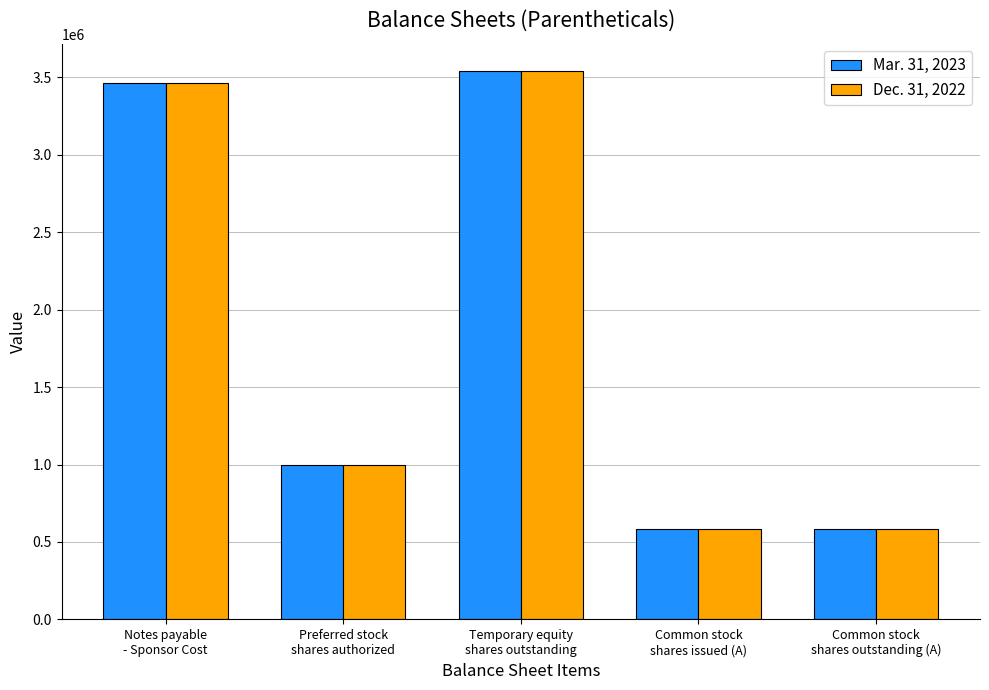

What is the minimum value for Dec. 31, 2022?

583743